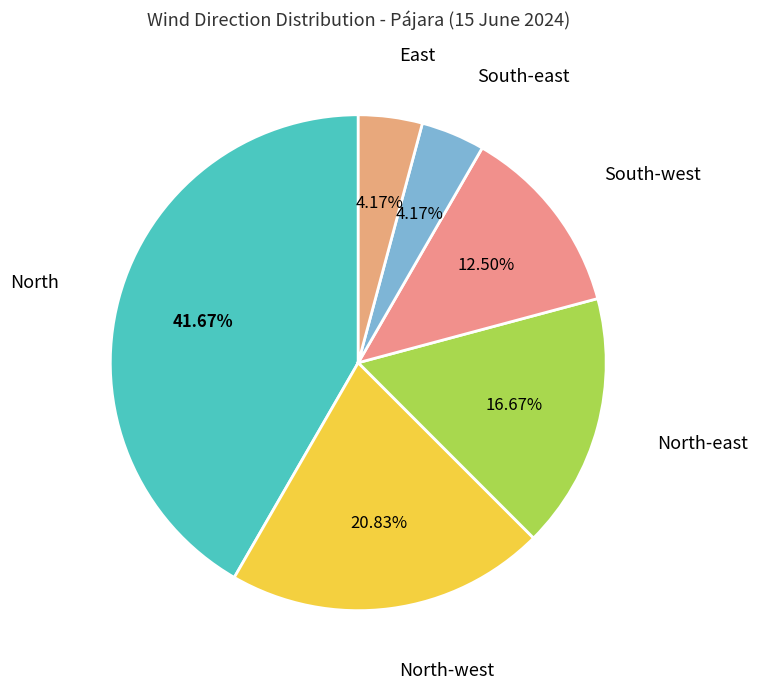

How many slices are in this pie chart?

6